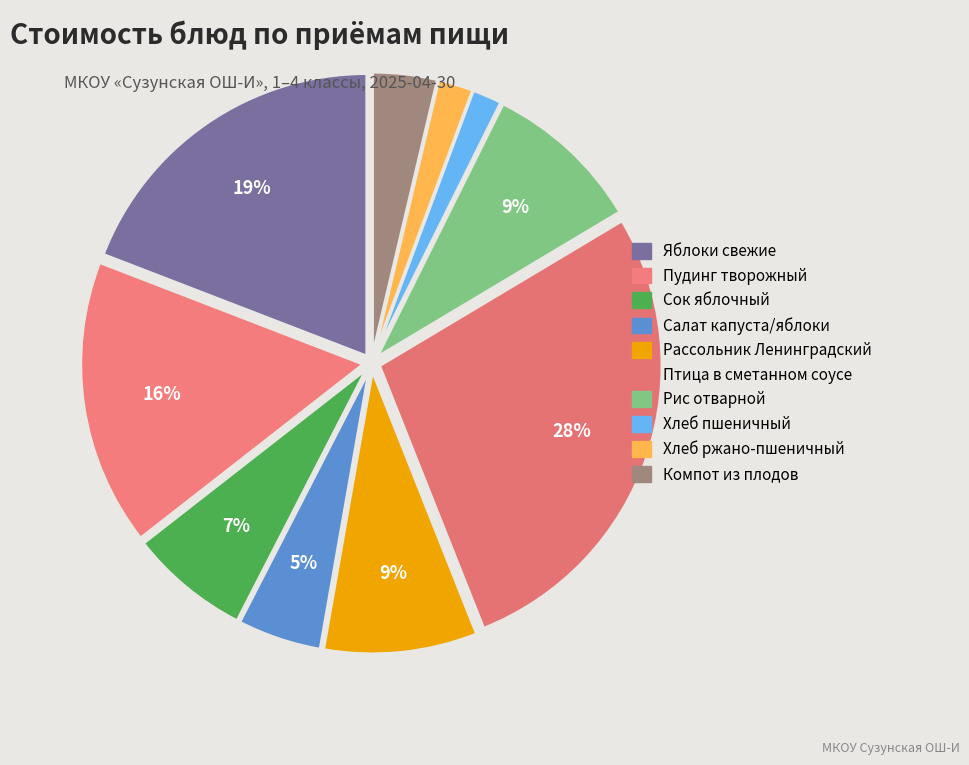

How many slices are in this pie chart?

10